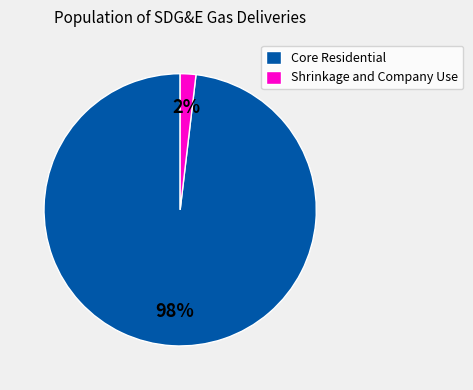

Count the number of slices in the pie.

2